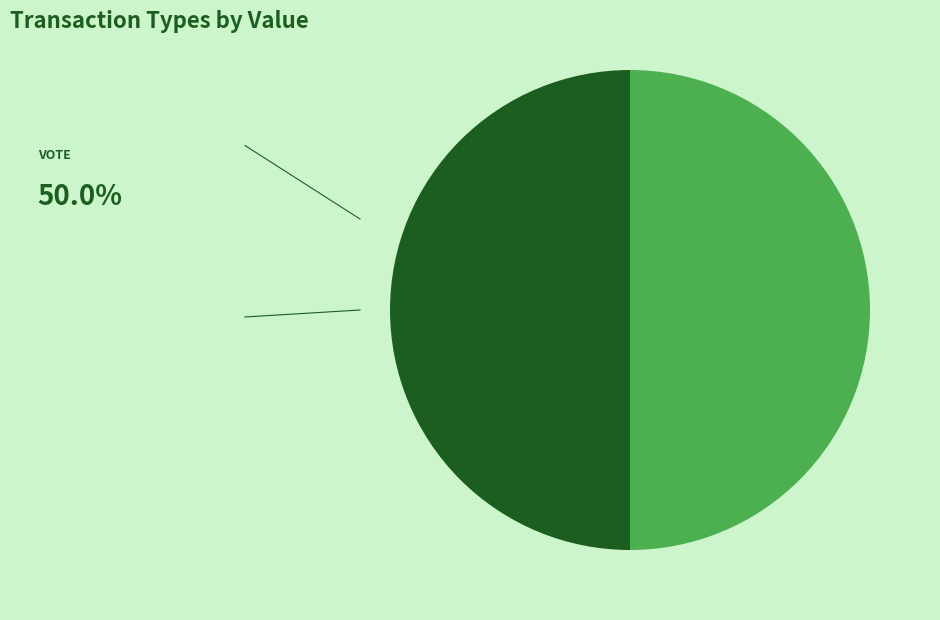

How many segments does this pie chart have?

2